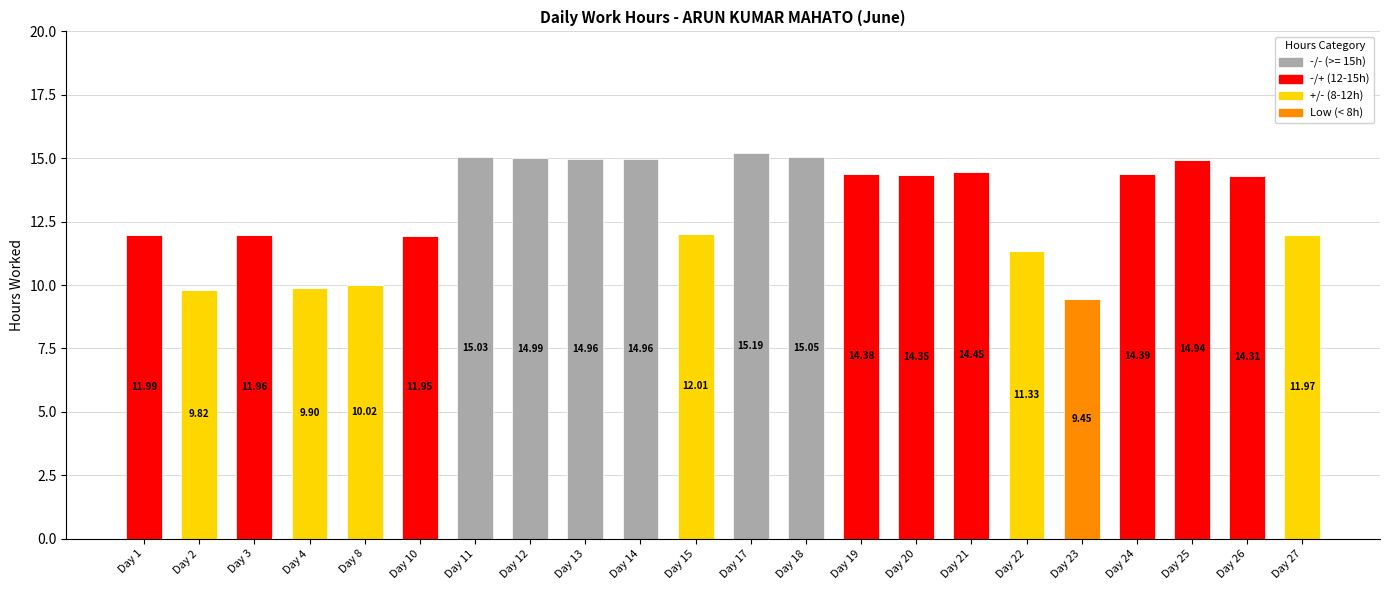

What is the total value across all series at Day 26?

14.3